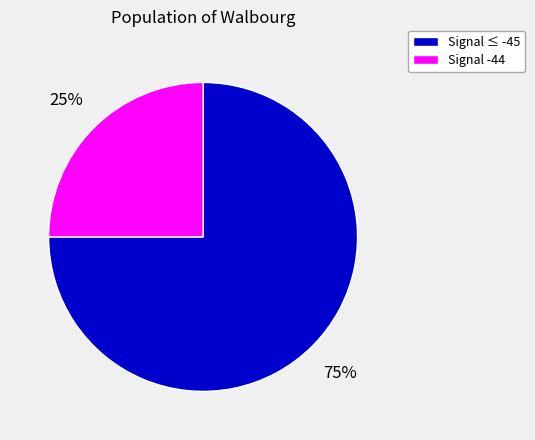

What is the ratio of the value at Signal ≤ -45 to the value at Signal -44?

3.0